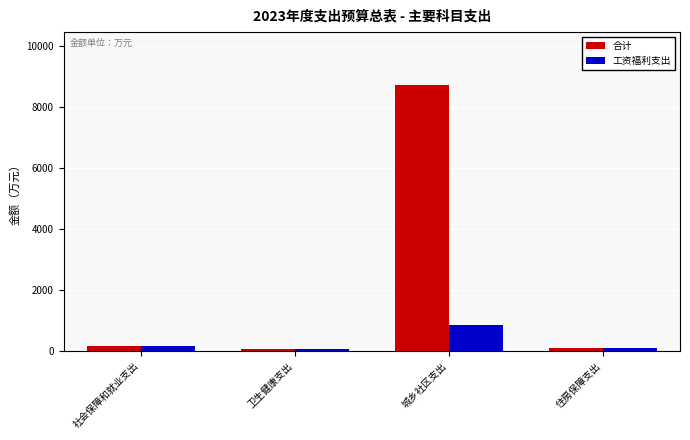

Rank the series by their maximum value, from highest to lowest.

合计, 工资福利支出